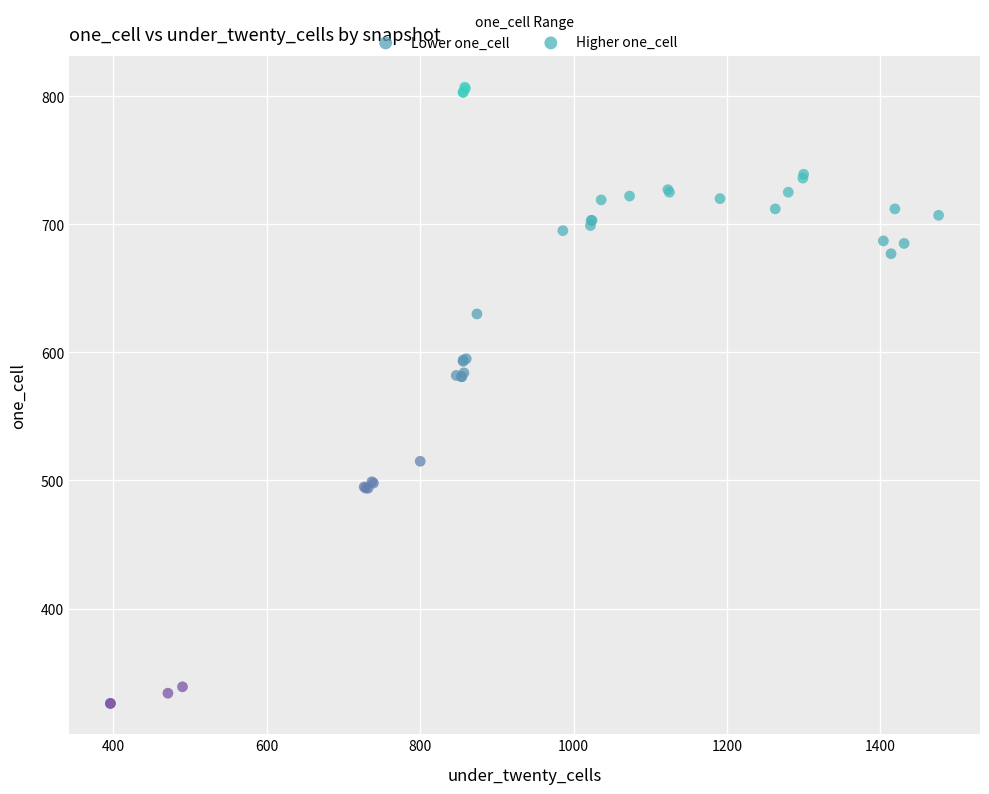

Which series has the largest Y range (max minus min)?

Lower one_cell